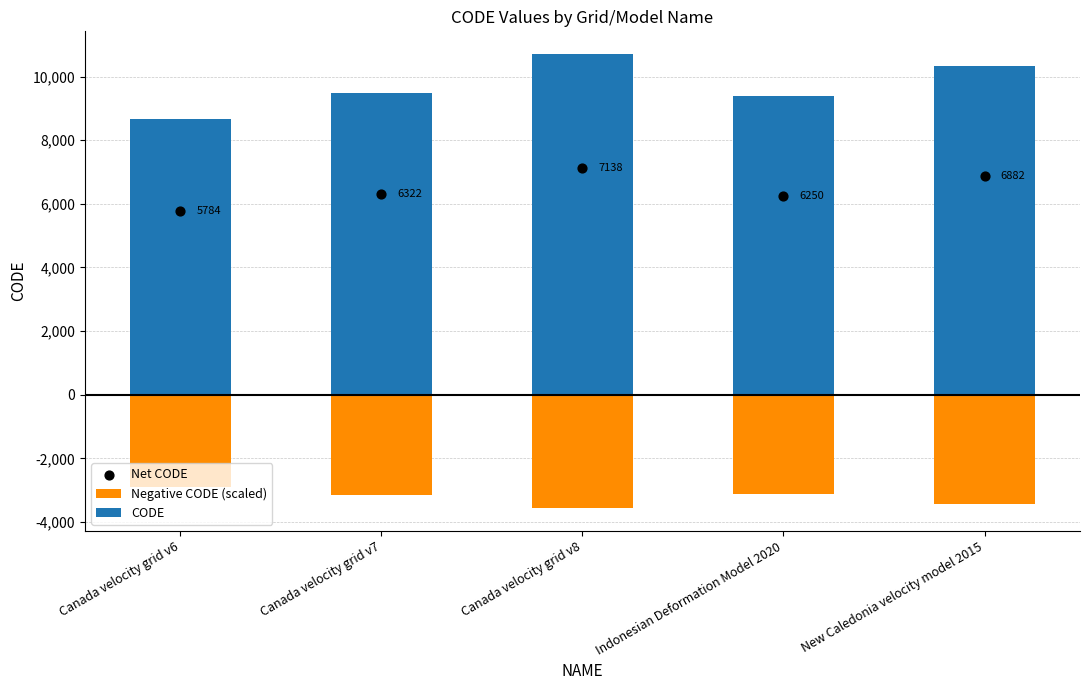

Which series has the widest spread of Y values?

CODE